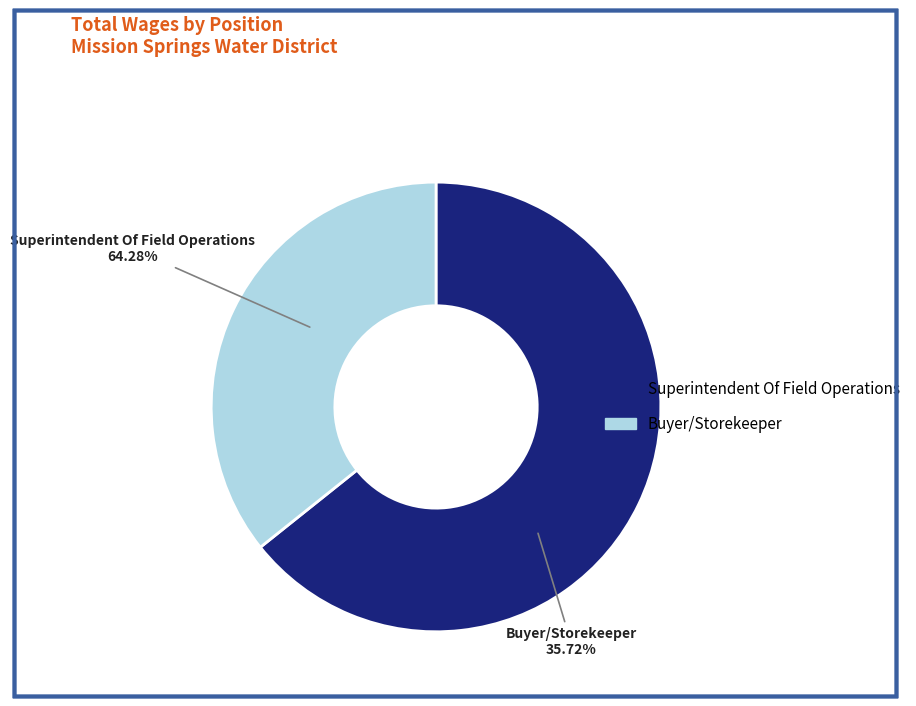

What percentage do Buyer/Storekeeper and Superintendent Of Field Operations together represent?

100.0%